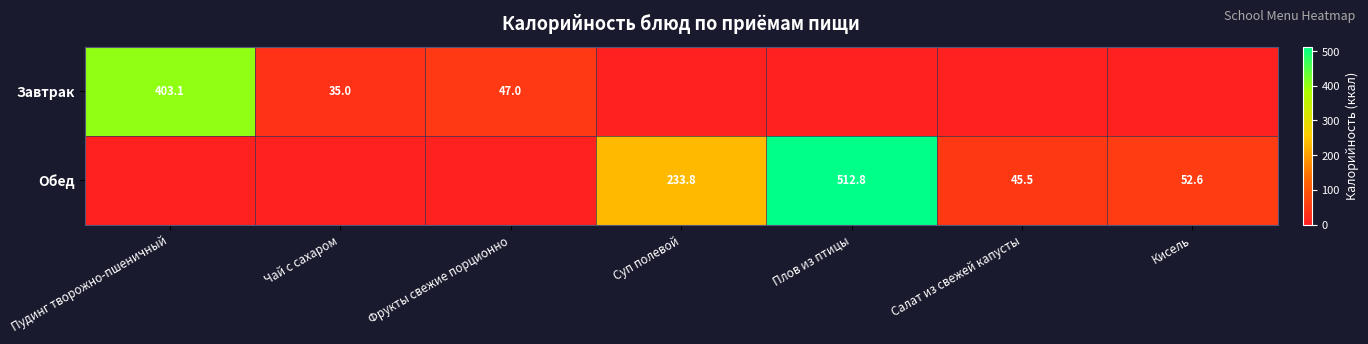

At which category is the sum across all series the highest?

Плов из птицы